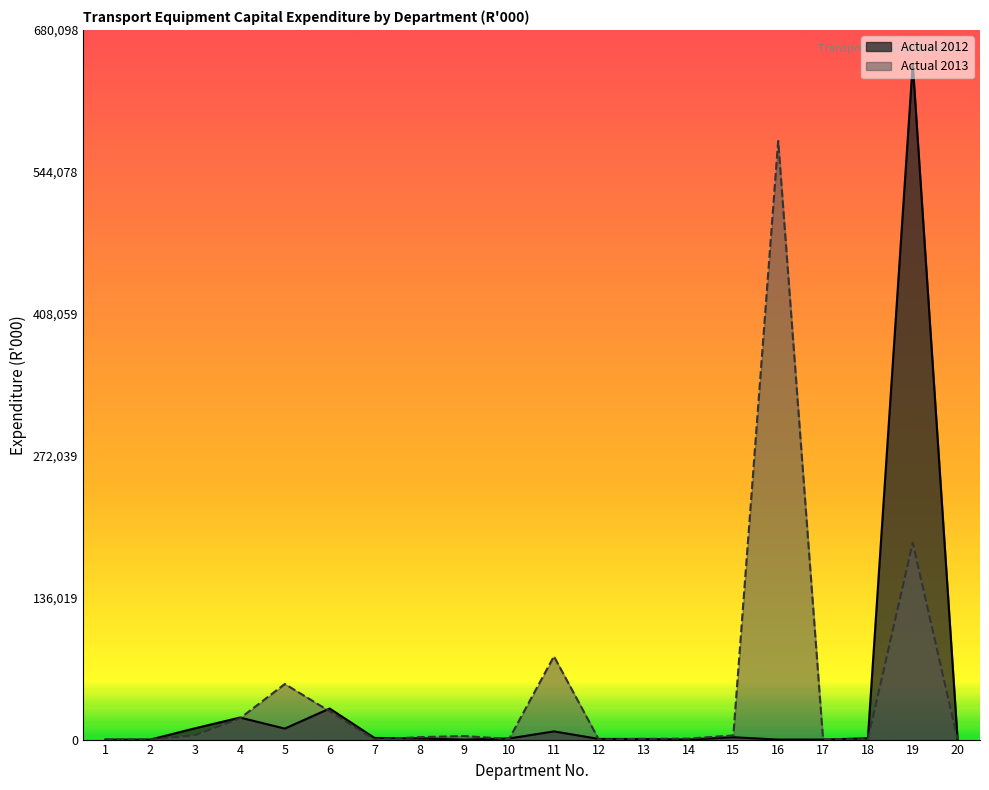

What is the maximum value for Actual 2013?

573684